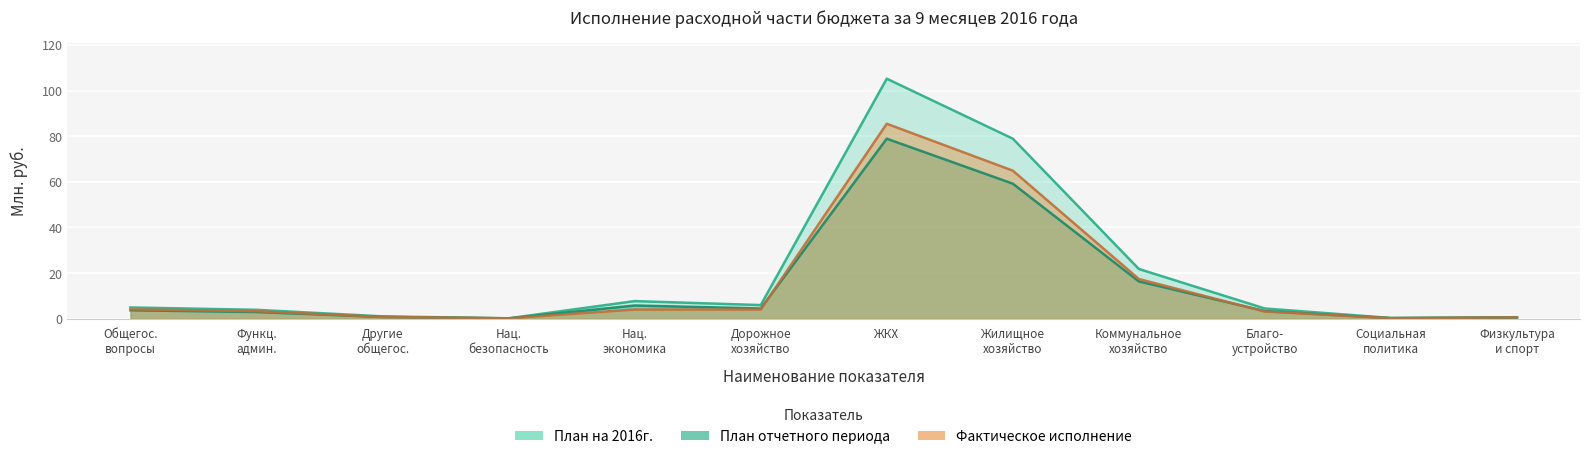

Which series has the largest range (max minus min)?

План отчетного периода